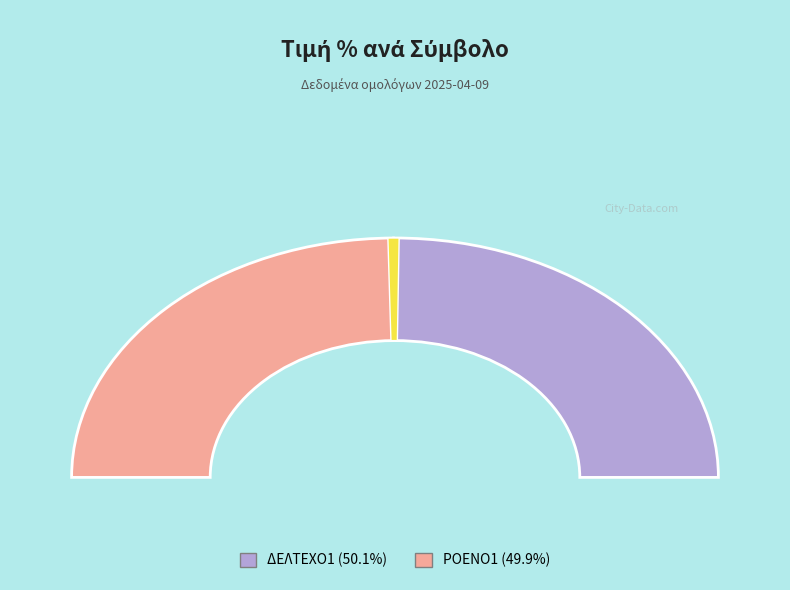

Count the number of slices in the pie.

2